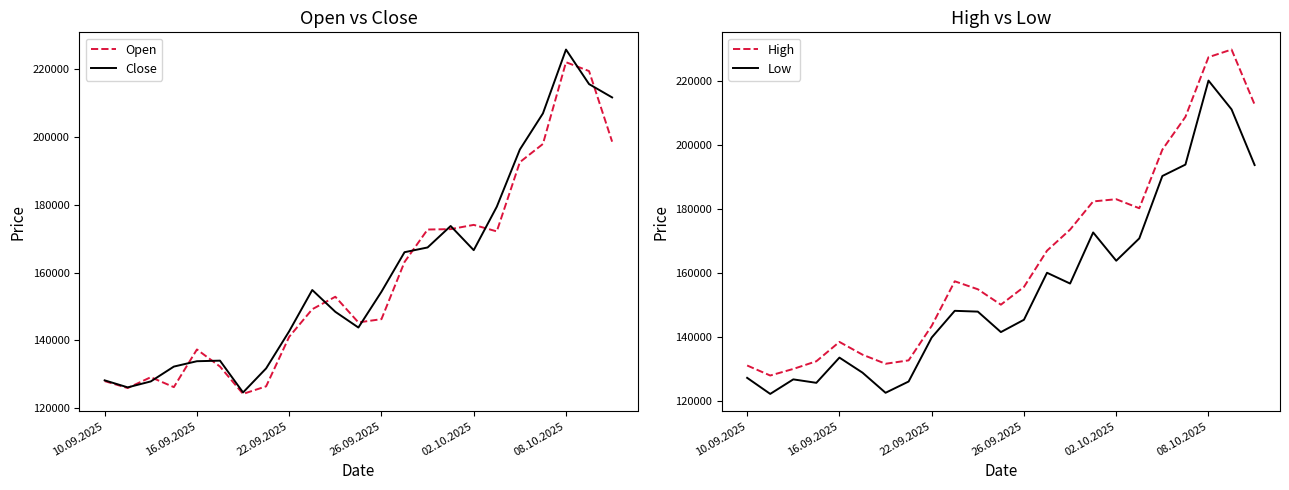

What position from the right is 13?

10